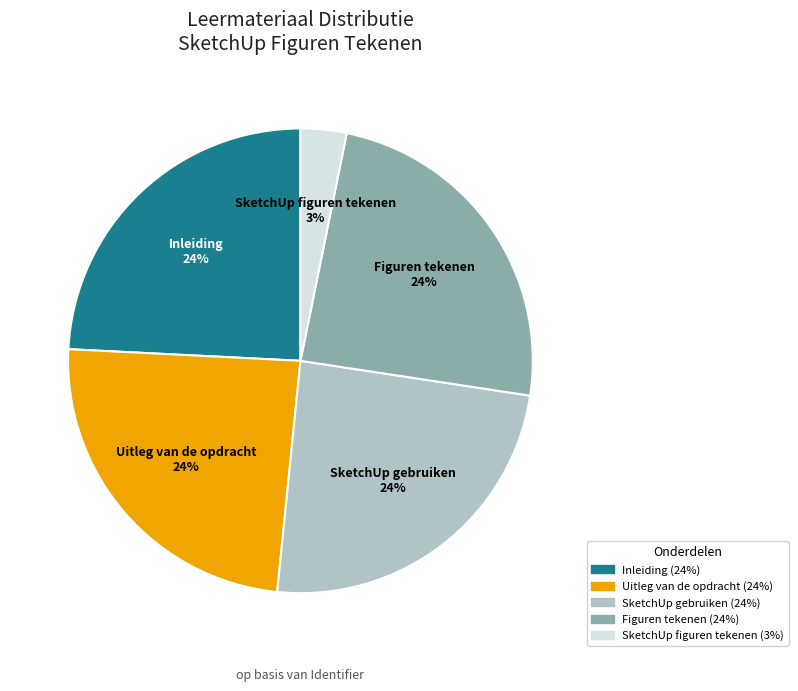

Which category has the smallest portion of the pie?

SketchUp figuren tekenen